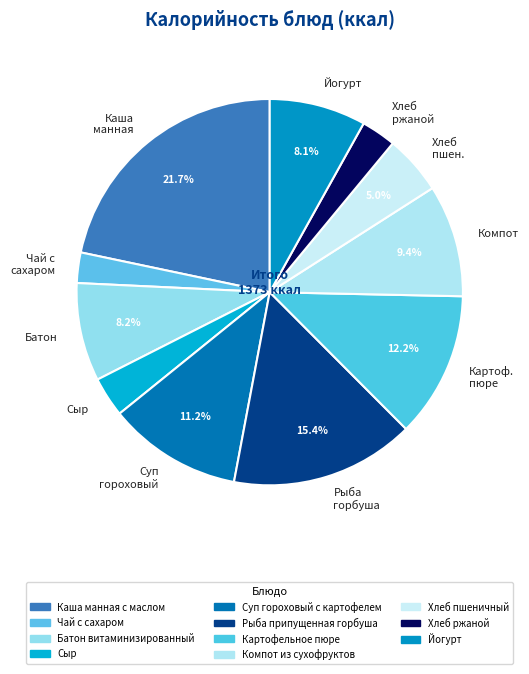

Do Хлеб пшен. and Хлеб ржаной together represent more than half of the pie?

No